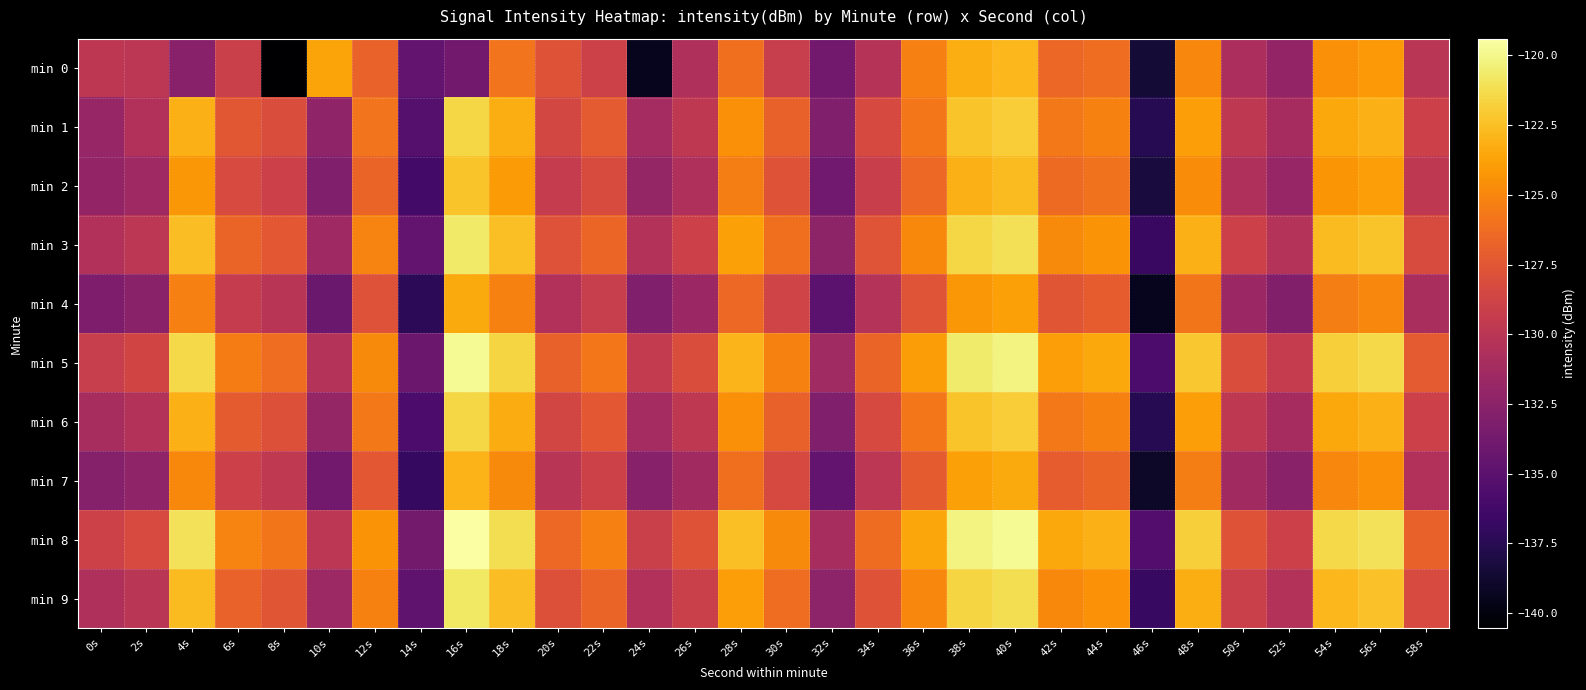

How many series are shown in this chart?

10